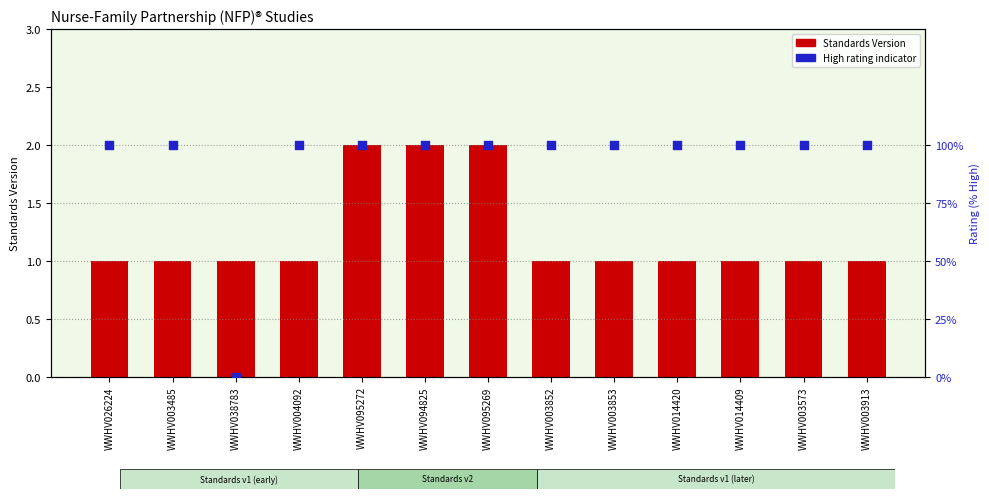

Is the value of Standards Version at WWHV003485 greater than the value of High rating (100% = High) at WWHV003485?

No